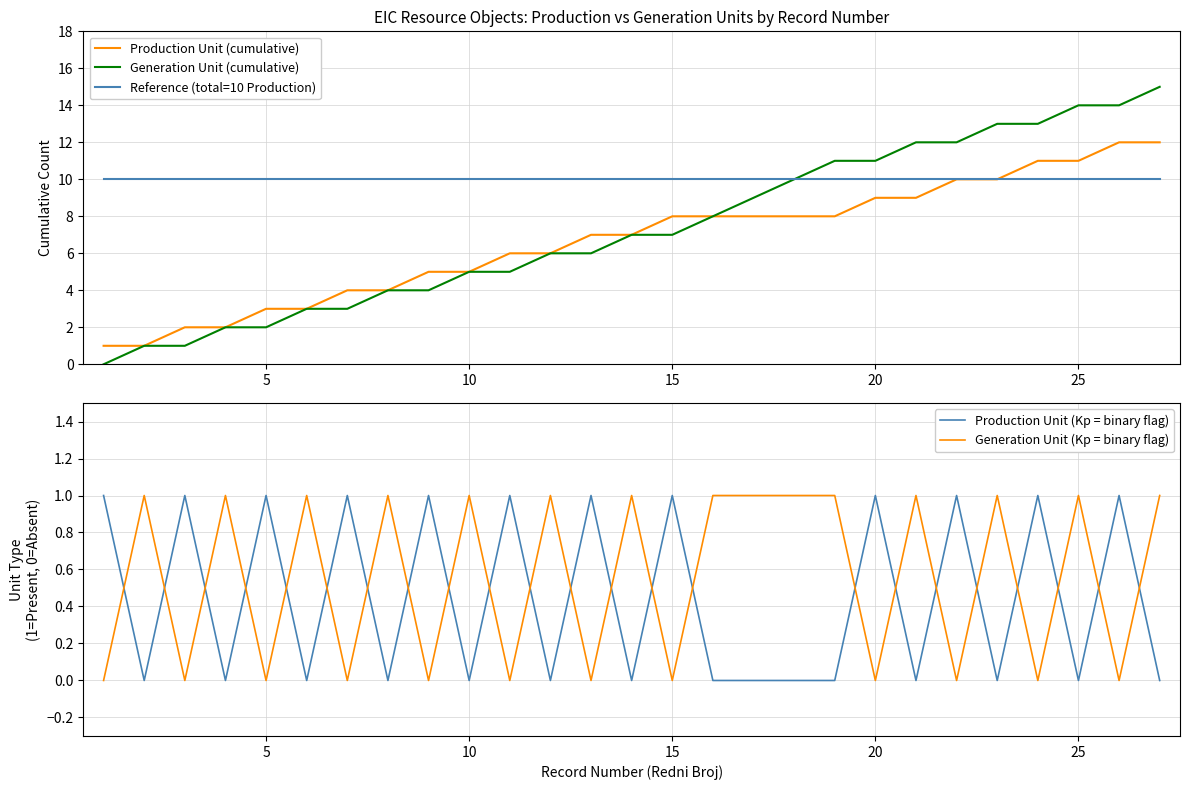

The Reference (total=10 Production) series shows 17 at 5. True or false?

False